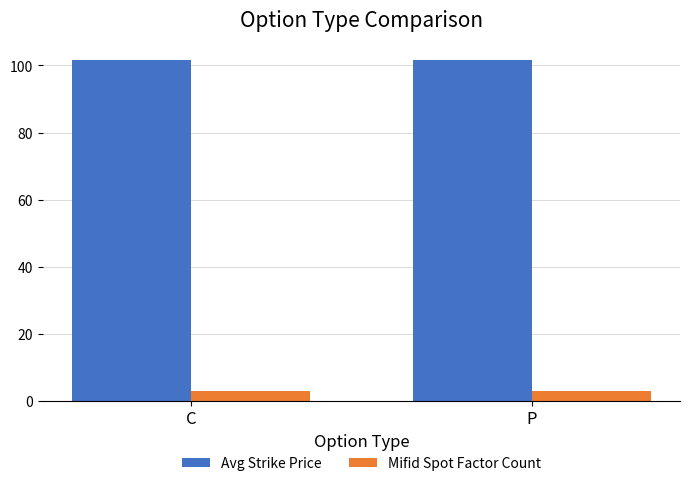

What is the greatest value displayed?

101.7